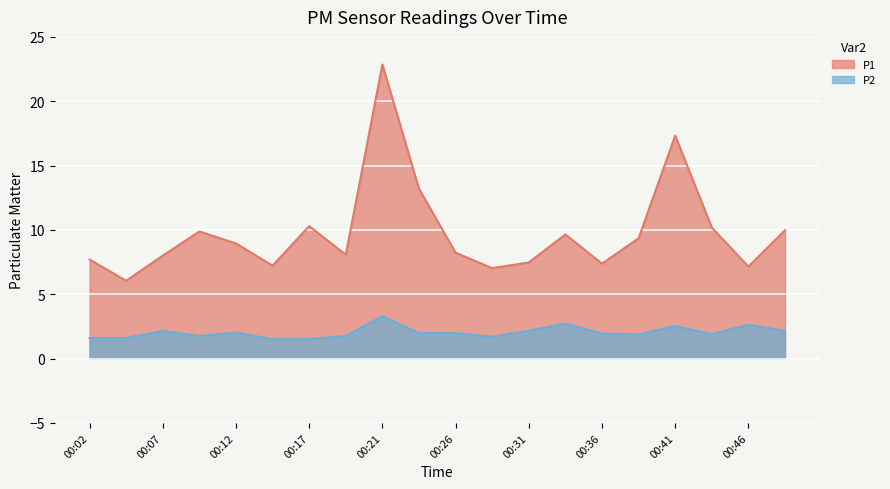

Reading left to right, what are all the values shown in this chart?

P1: 7.7	6.0	8.0	9.9	8.9	7.2	10.3	8.1	22.9	13.2	8.2	7.0	7.5	9.7	7.4	9.3	17.3	10.2	7.2	10.0
P2: 1.6	1.6	2.1	1.8	2.0	1.5	1.5	1.8	3.3	2.0	2.0	1.7	2.2	2.7	1.9	1.9	2.5	1.9	2.6	2.1